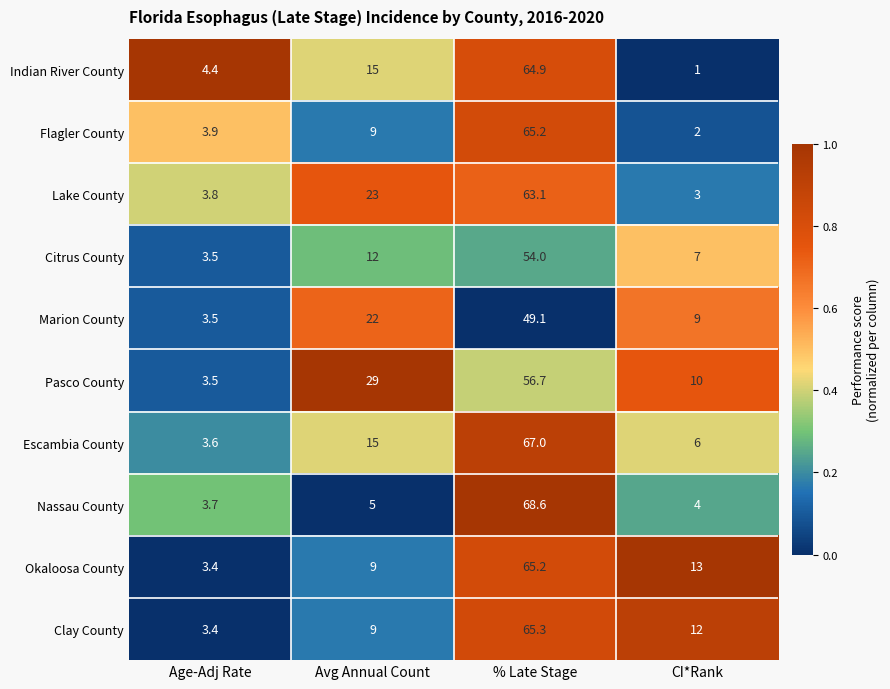

What is the difference between the second highest and minimum values in the Okaloosa County series?

9.6